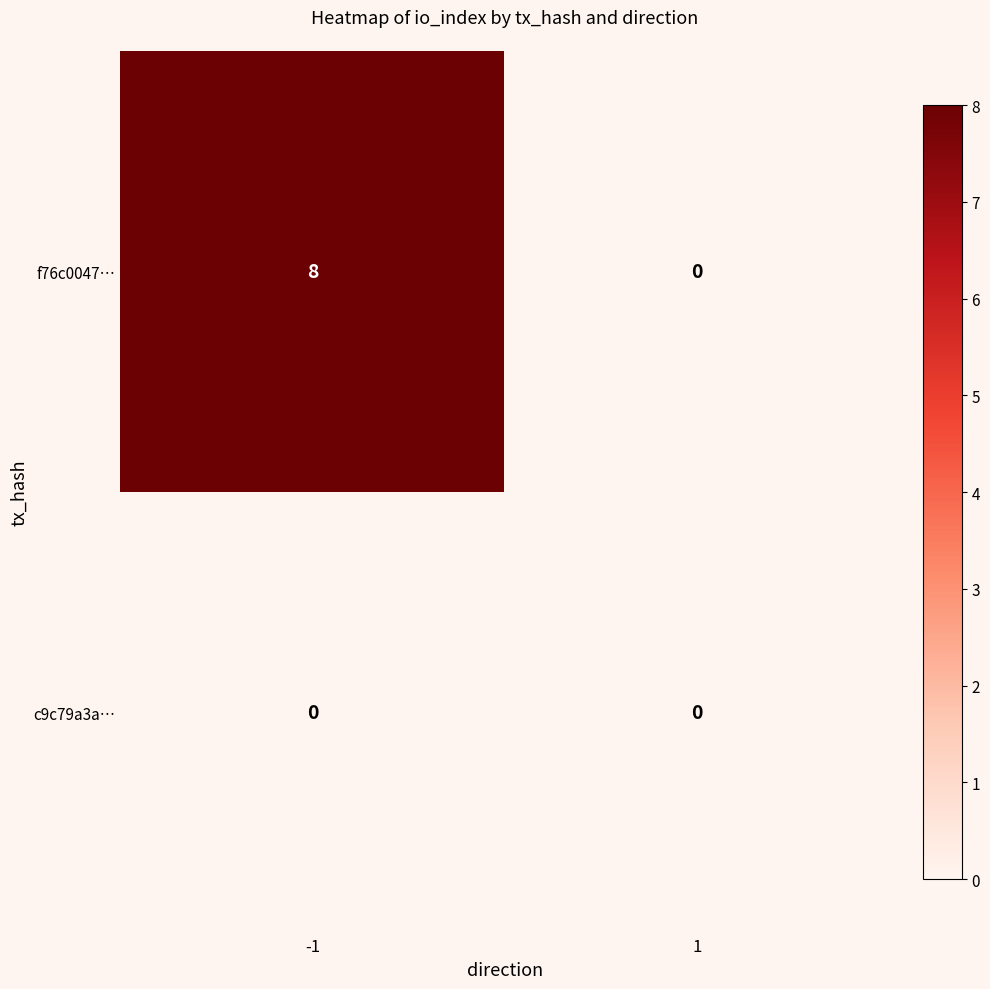

How many data points does each series have?

2